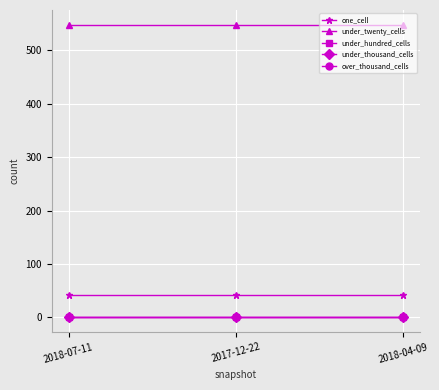

Which series has the largest total across all categories?

under_twenty_cells